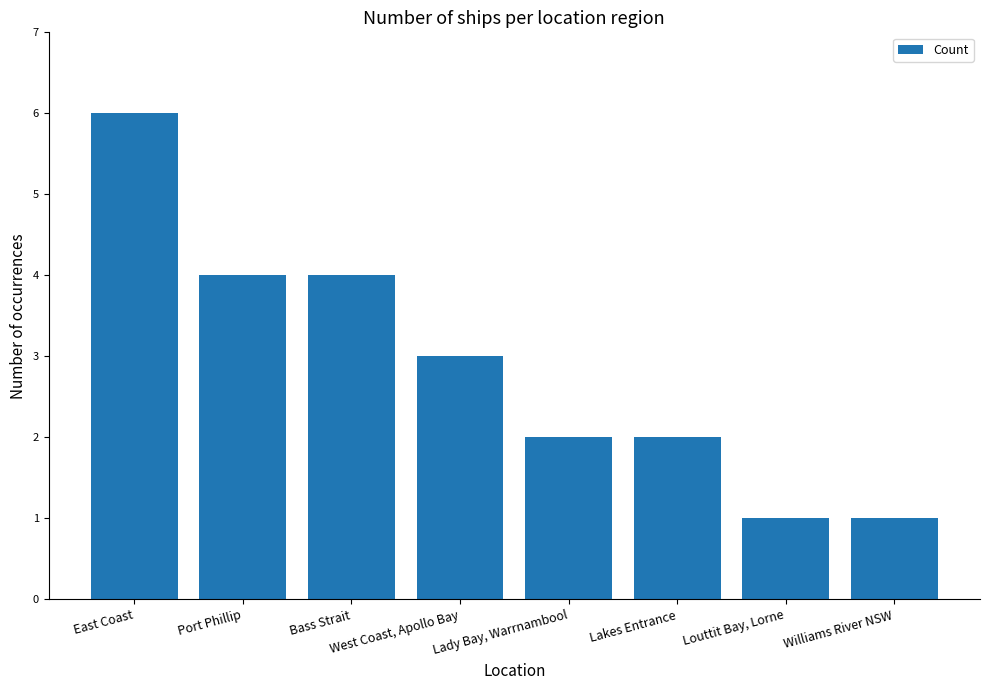

What is the difference between the second highest and second lowest values?

3